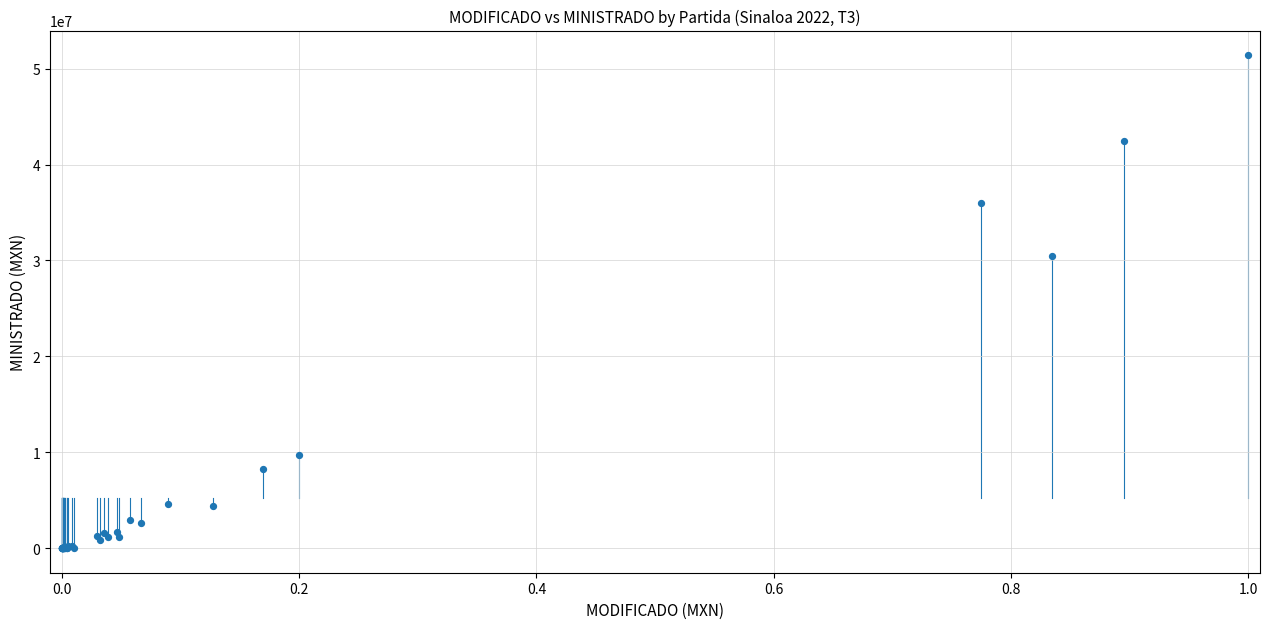

What Y value in the scatter plot is closest to 25700000?

30500000.0